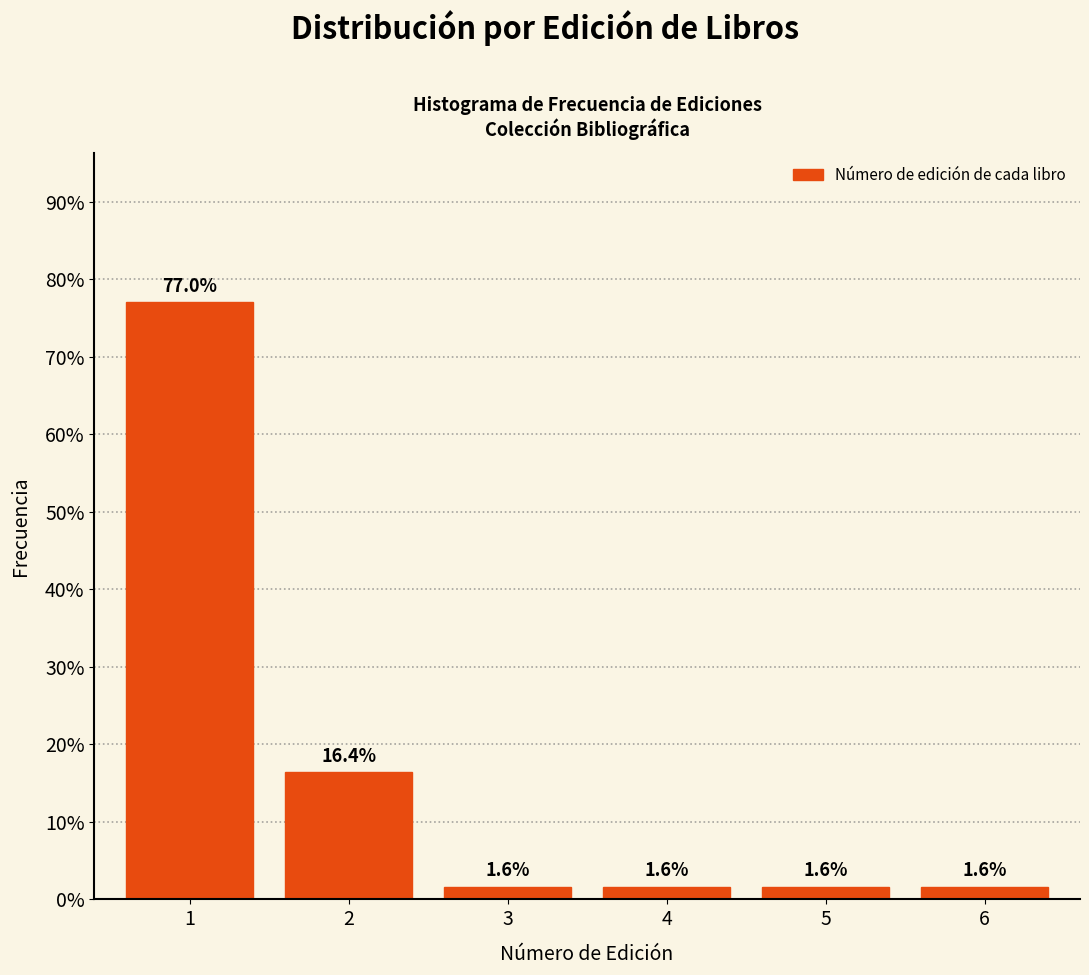

Reading left to right, what are all the values shown in this chart?

1=77.0	2=16.4	3=1.6	4=1.6	5=1.6	6=1.6